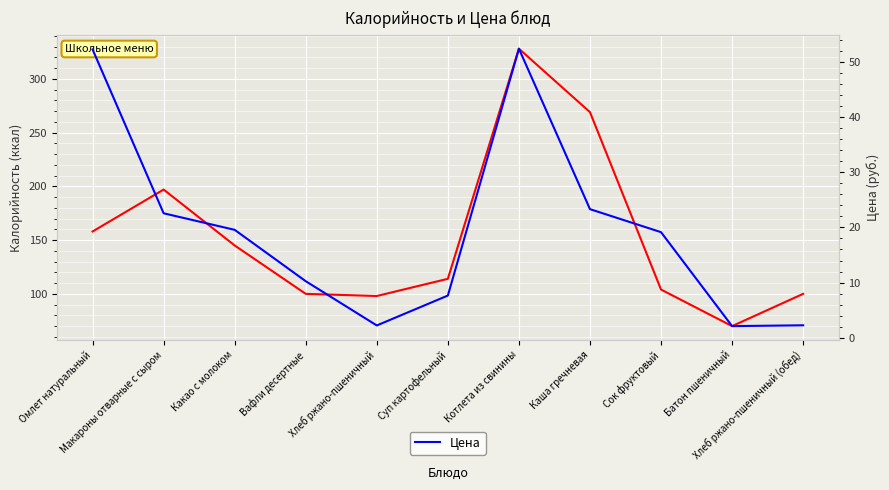

True or false: Цена and Калорийность intersect in this chart.

False